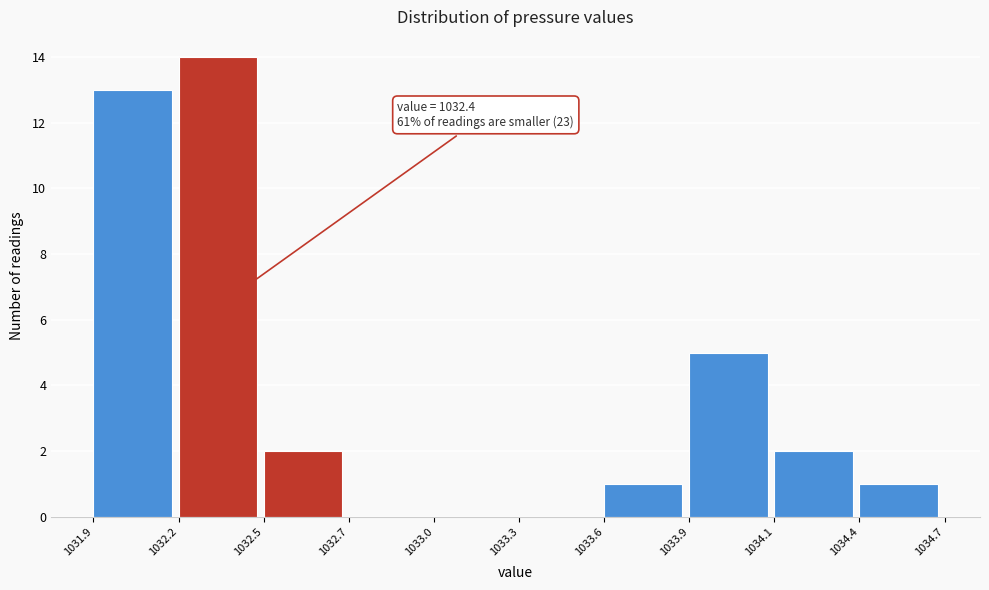

Reading left to right, transcribe all the data shown in this chart.

1031.9=13	1032.2=14	1032.5=2	1032.7=0	1033.0=0	1033.3=0	1033.6=1	1033.9=5	1034.1=2	1034.4=1